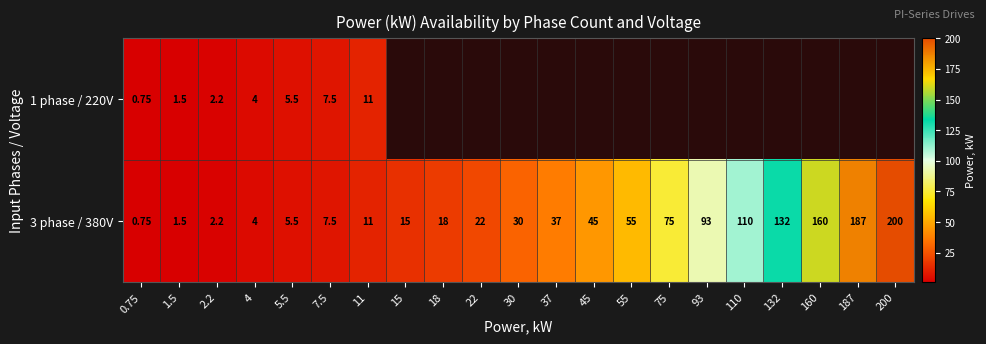

Is the value of 1 phase / 220V at 11 greater than the value of 3 phase / 380V at 5.5?

Yes